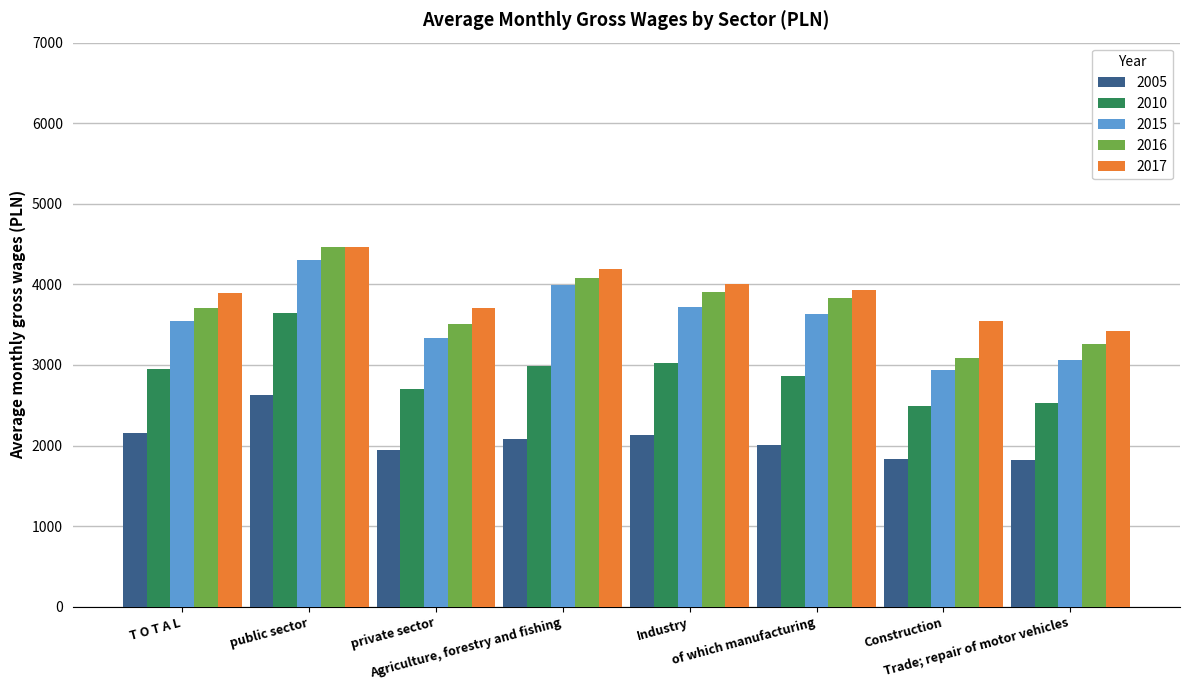

At which category is the sum across all series the highest?

public sector